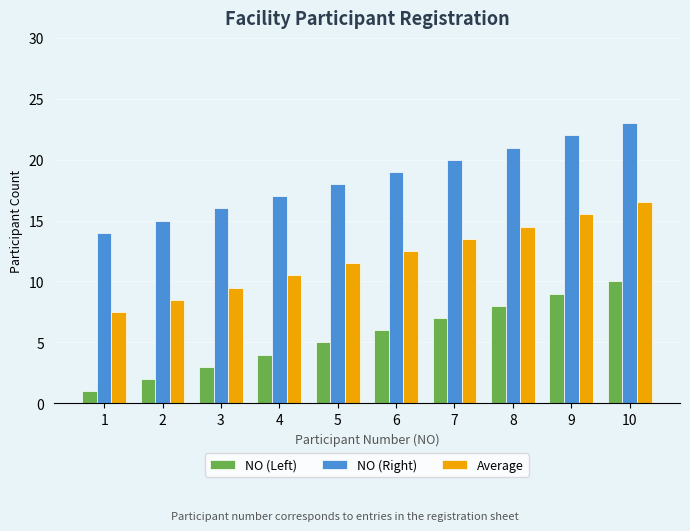

True or false: NO (Left) has a value of 7.0 at 7.

True